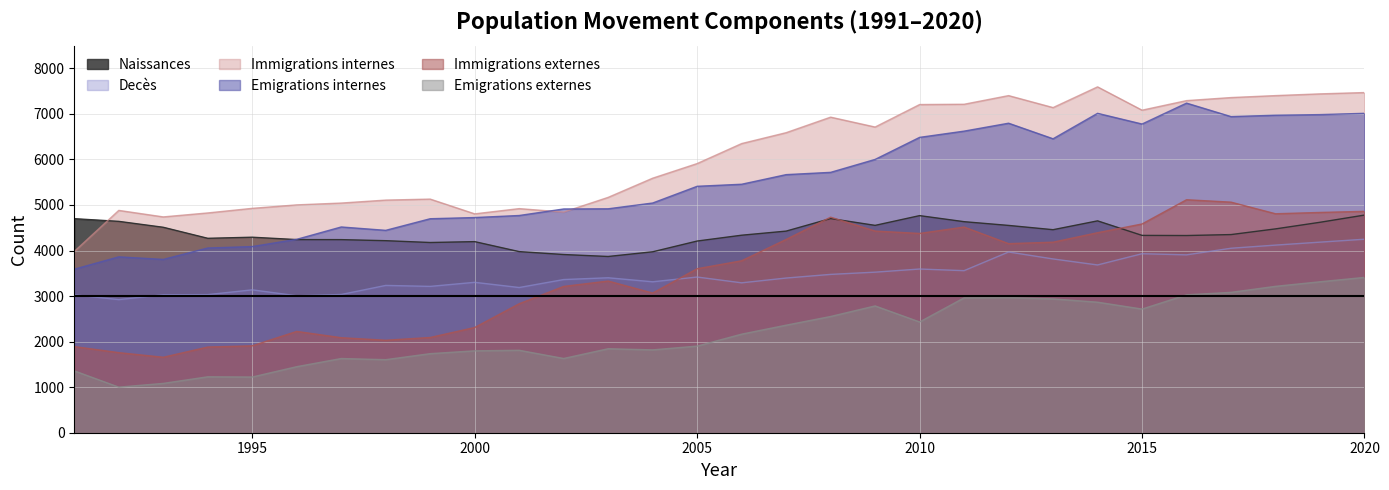

At which category is the sum across all series the highest?

2020